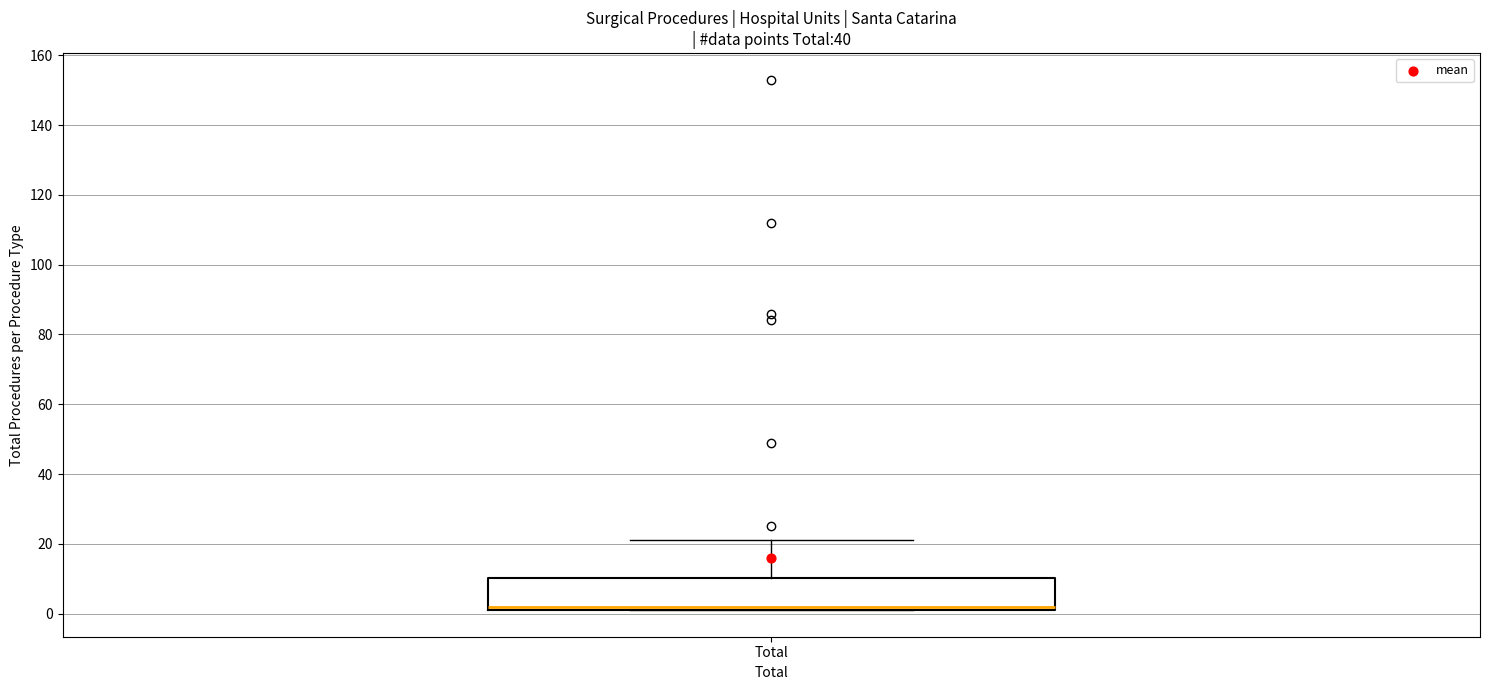

Read this box plot against the y-axis: the position of the median line, the range covered by the box, and the ends of both whiskers. The values are not printed on the chart, so give them approximately, as read against the axis.

median 2 (just above the box's lower edge), box 2 to 10, whiskers 2 to 22